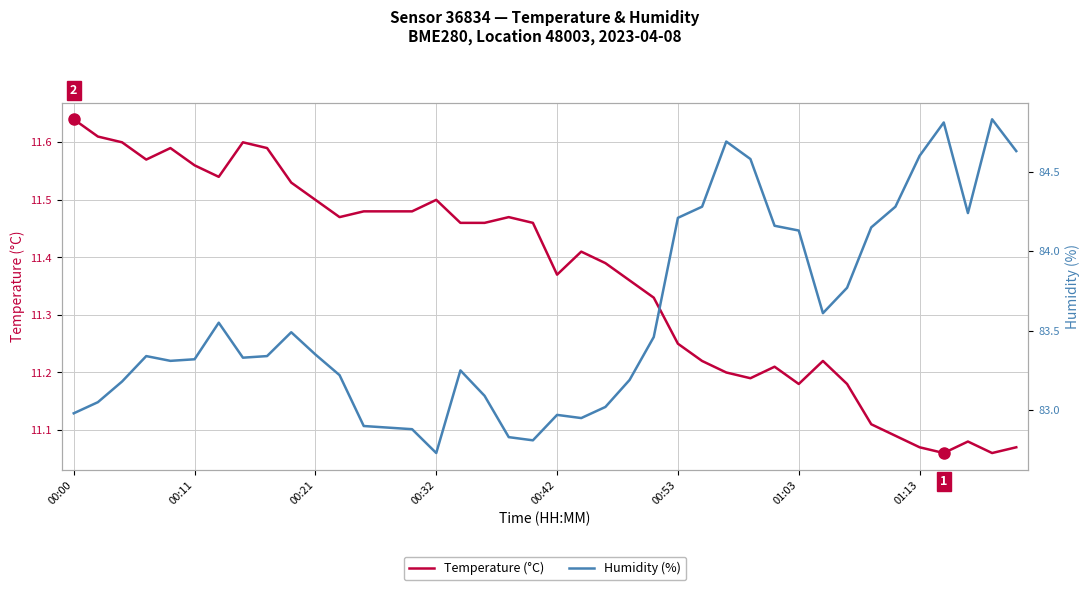

True or false: Humidity (%) and Temperature (°C) cross at least once.

False